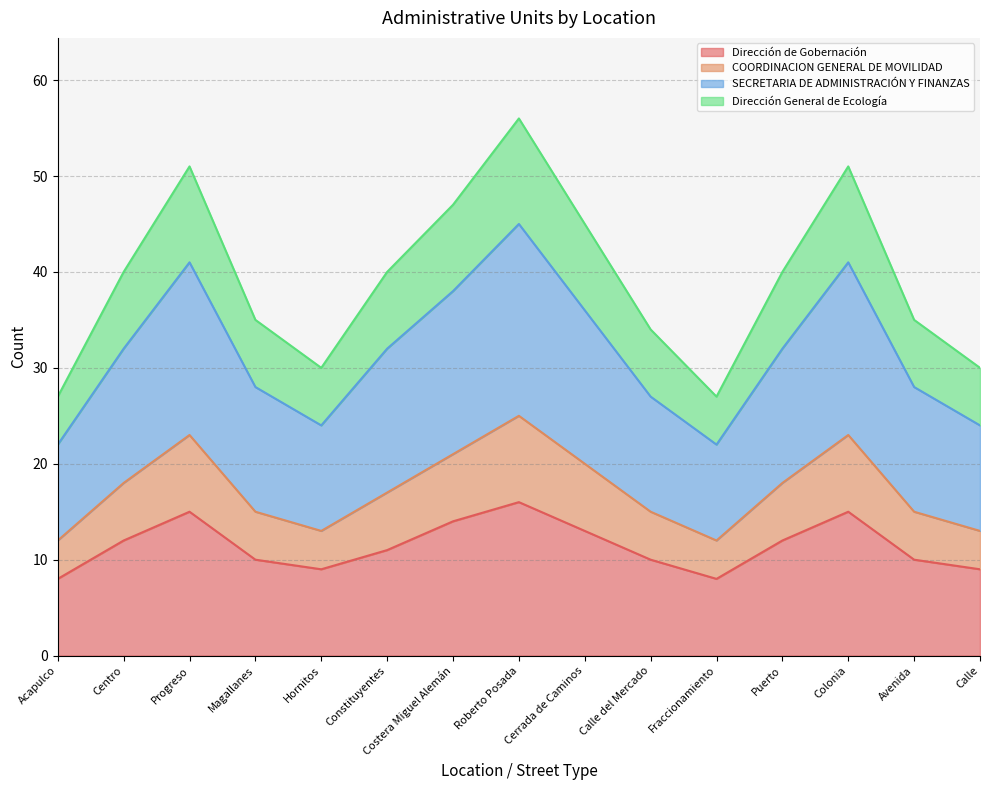

Which has a higher value, Magallanes or Progreso?

Progreso